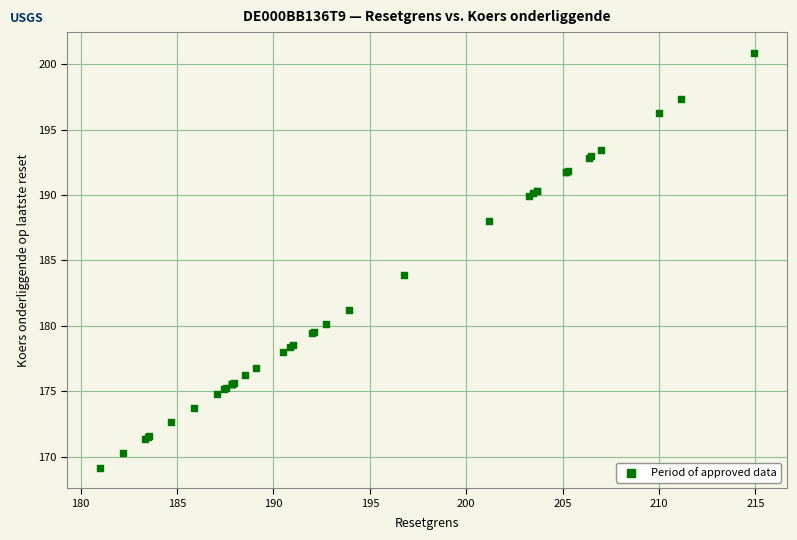

What Y value in the scatter plot is closest to 185?

183.9